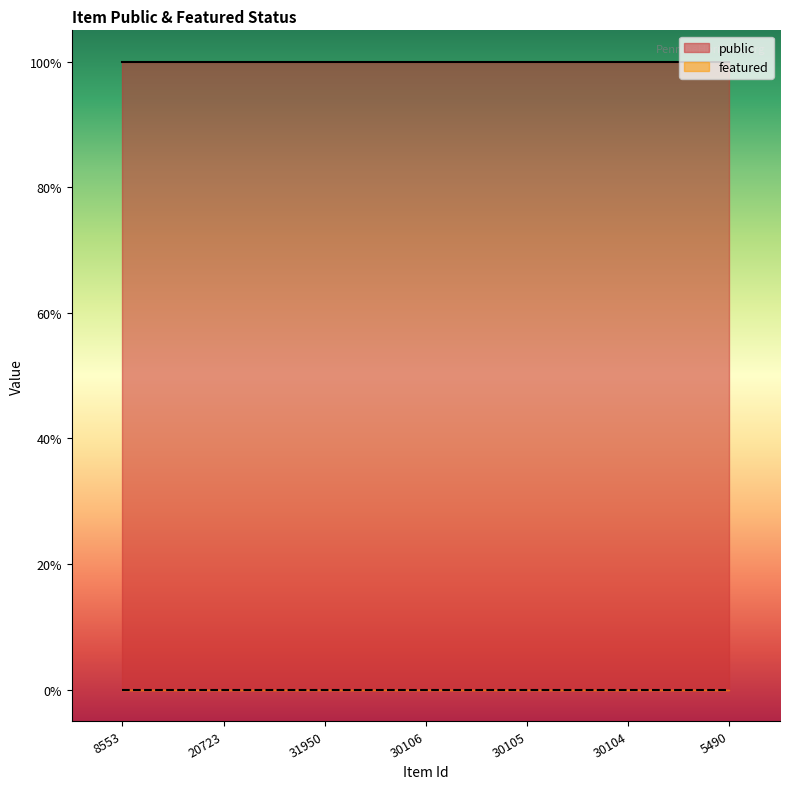

Reading left to right, what are all the values shown in this chart?

public: 1	1	1	1	1	1	1
featured: 0	0	0	0	0	0	0